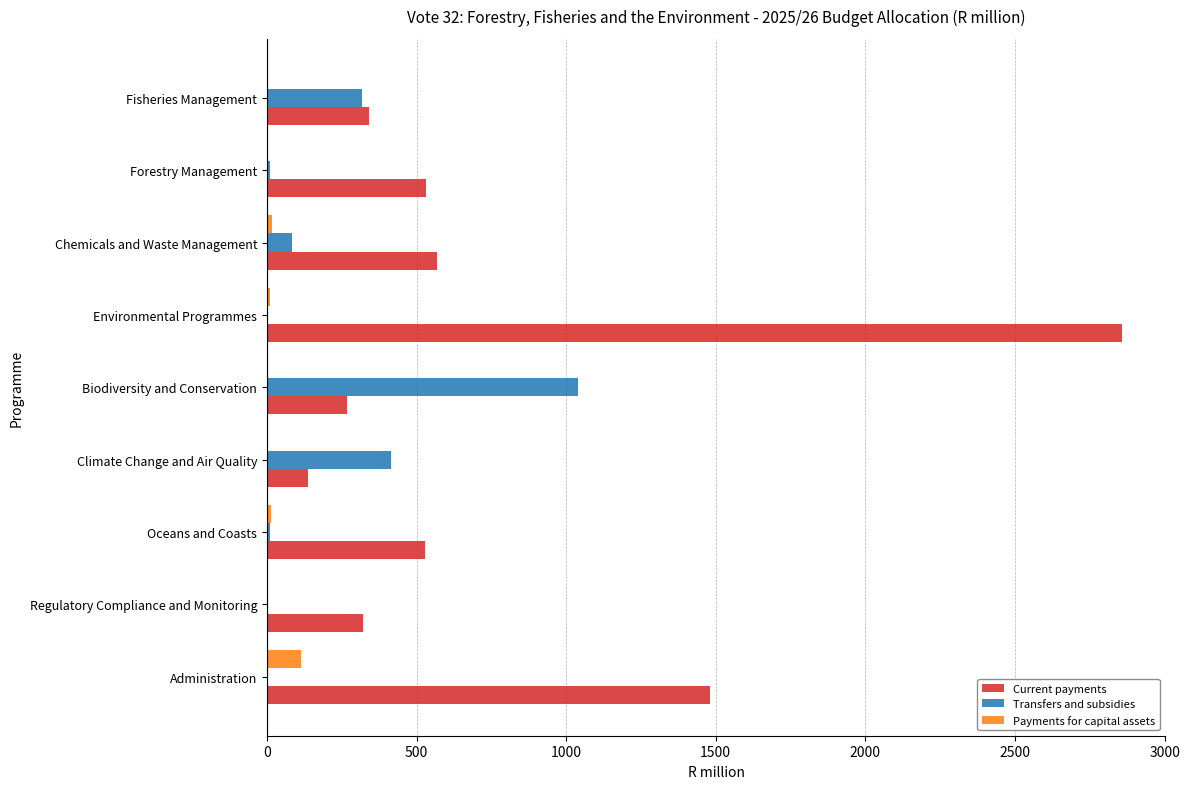

What is the average value of the Current payments series?

781.9